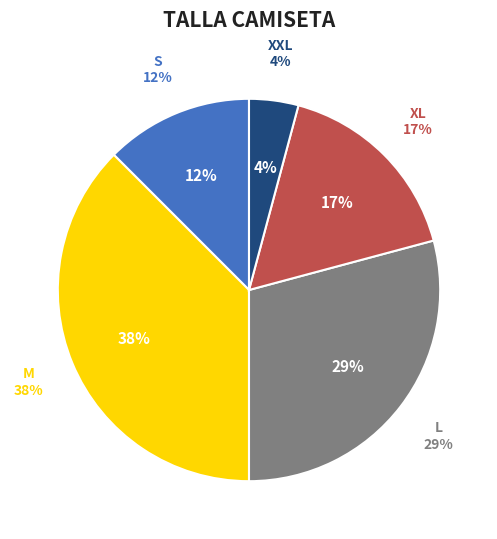

Which has a higher value, L or S?

L